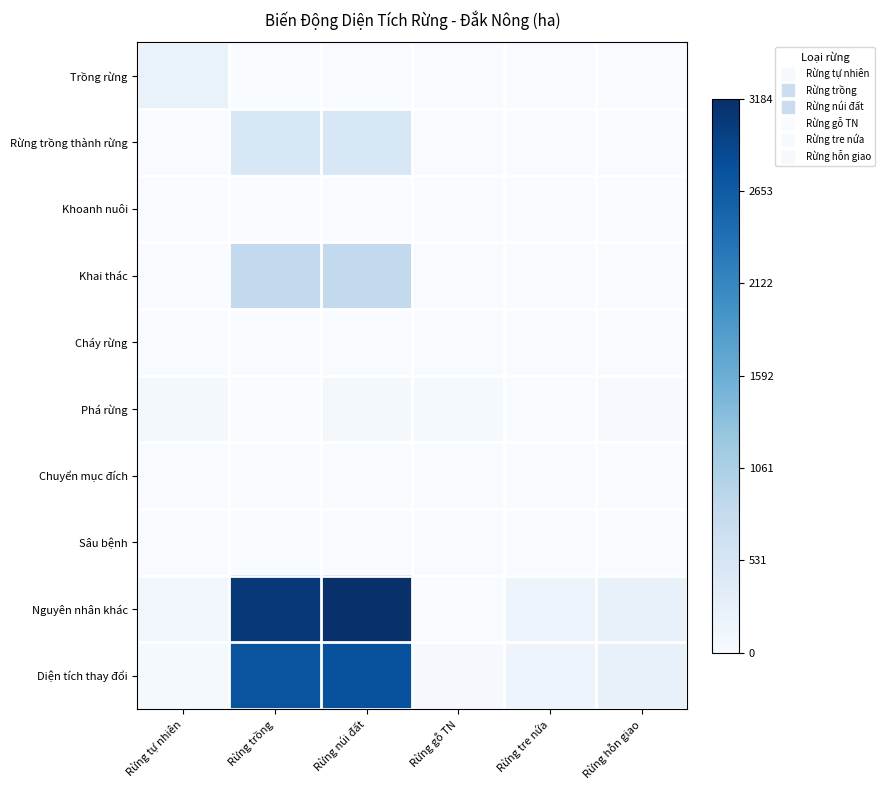

Which category has the highest value across all series?

Rừng núi đất